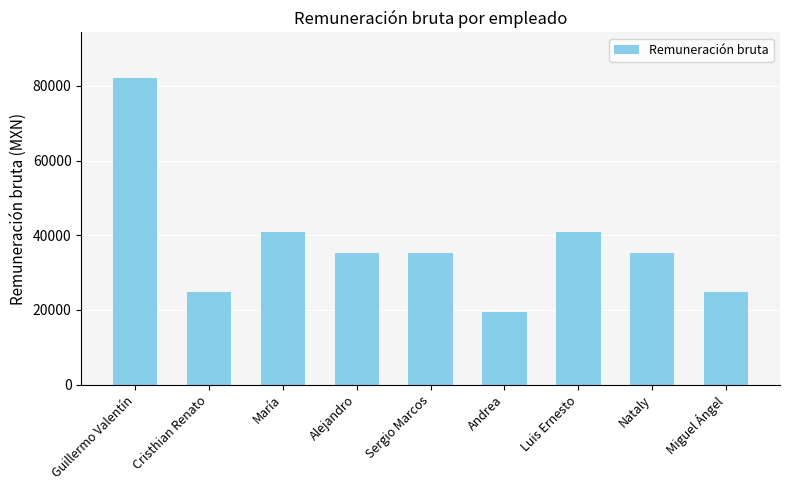

What is the label of the 9th bar from the left?

Miguel Ángel